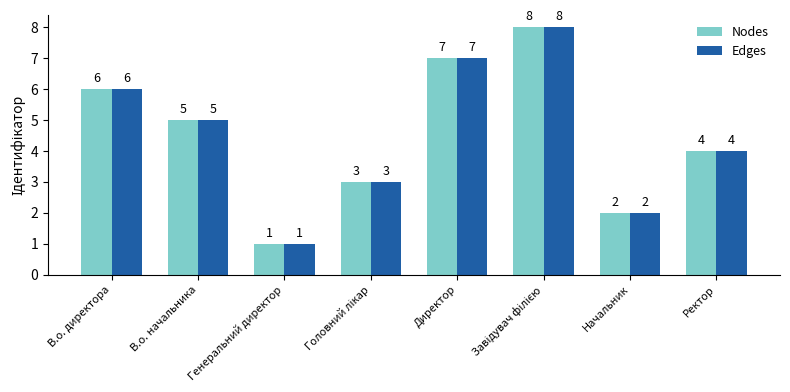

What is the difference between the maximum and minimum values in the Edges series?

7